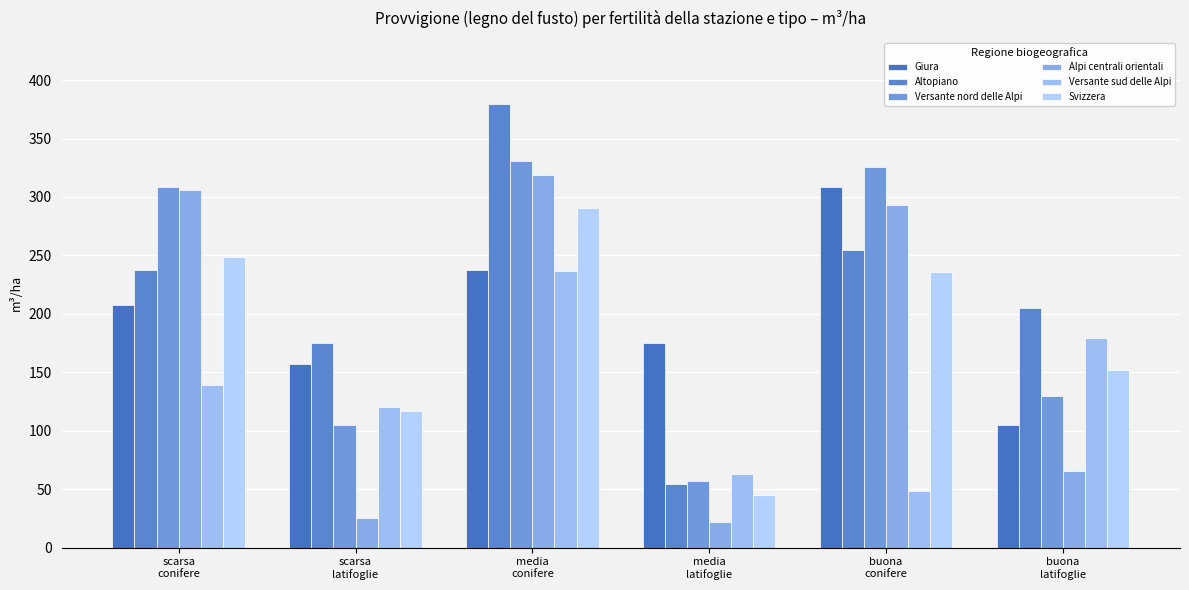

Which series has the largest total across all categories?

Altopiano